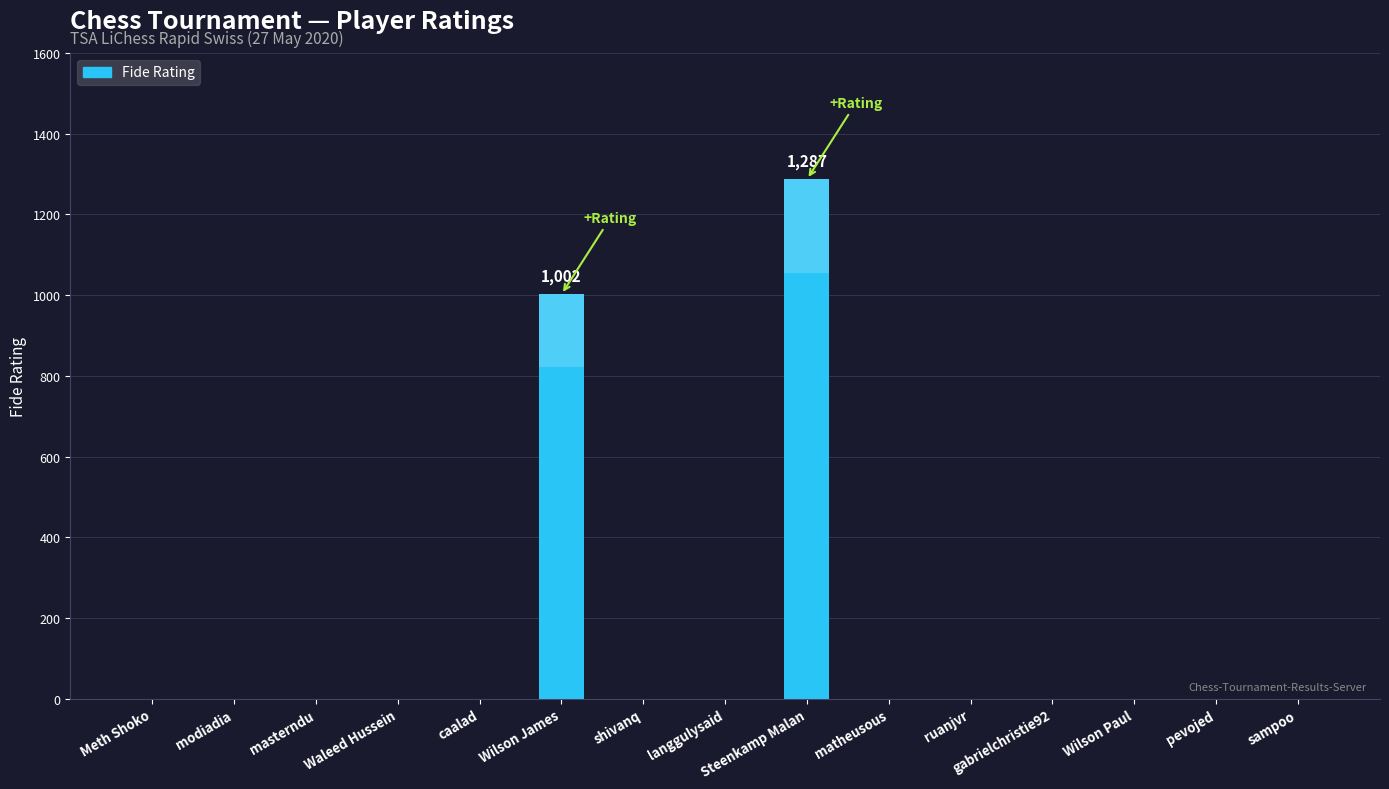

Which has a higher value, Wilson James or langgulysaid?

Wilson James